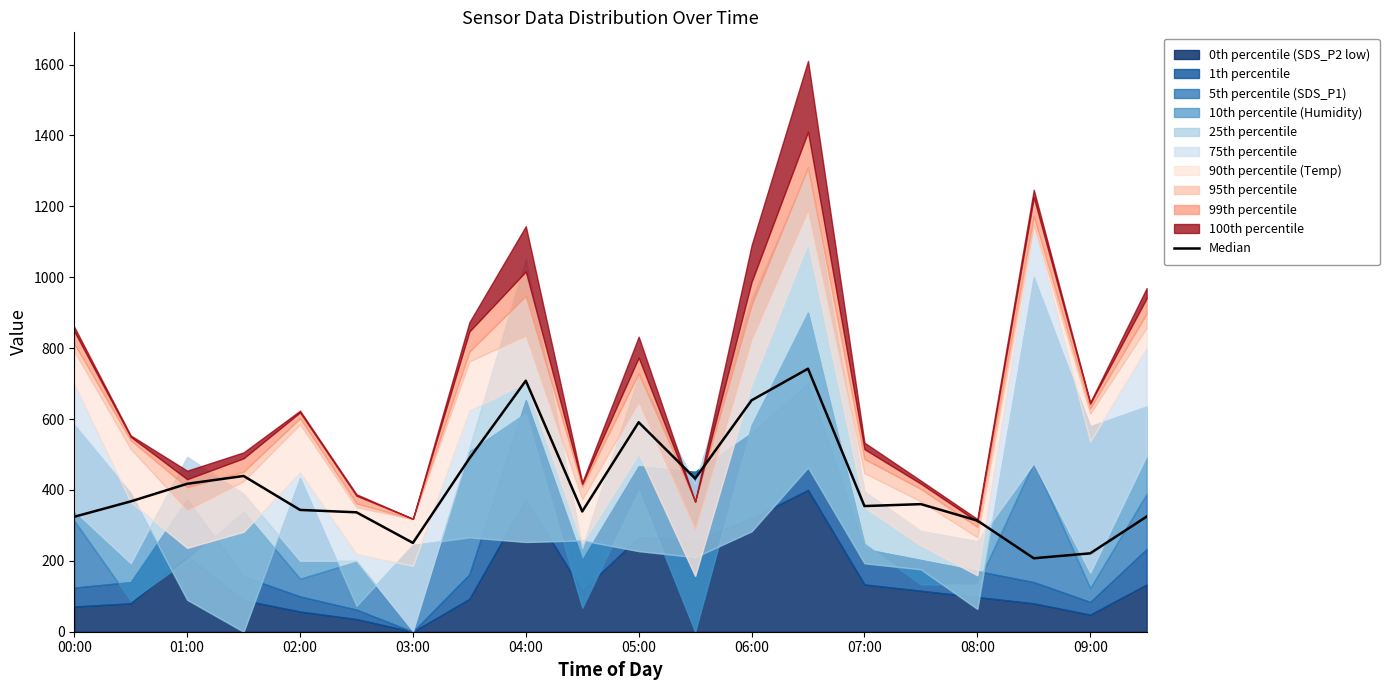

What is the sum of the values at 18 and 13?

963.2